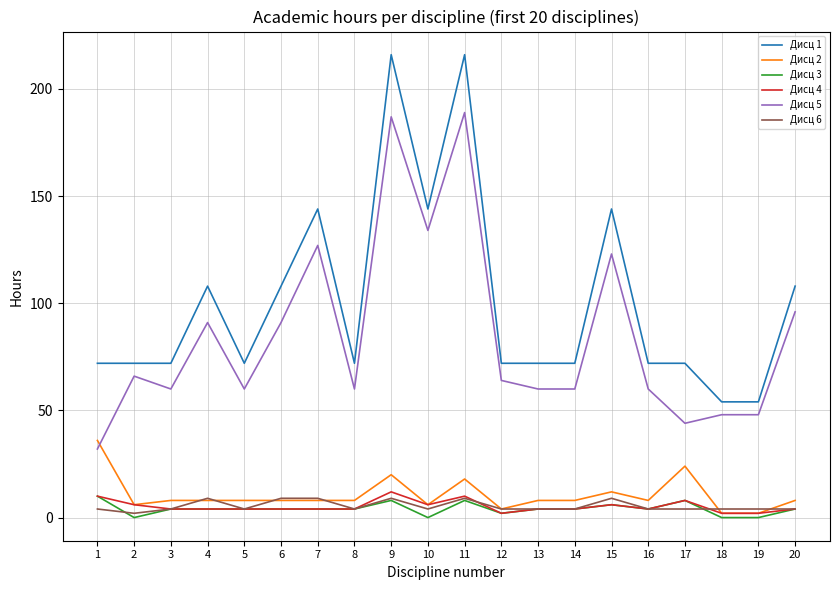

True or false: Дисц 1 and Дисц 4 cross at least once.

False